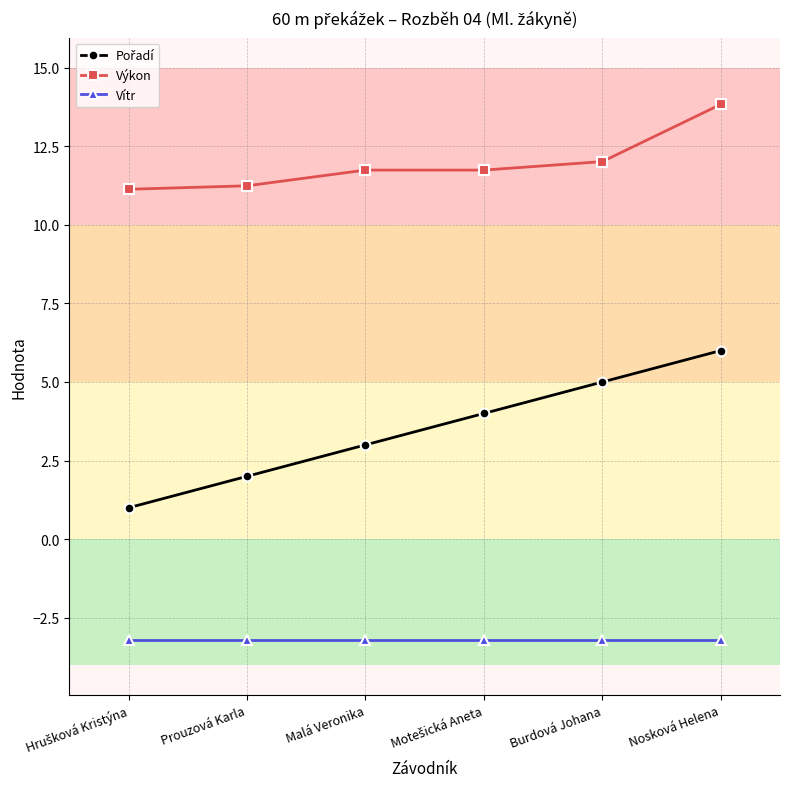

Is it true that Vítr equals -1.1 at Burdová Johana?

False